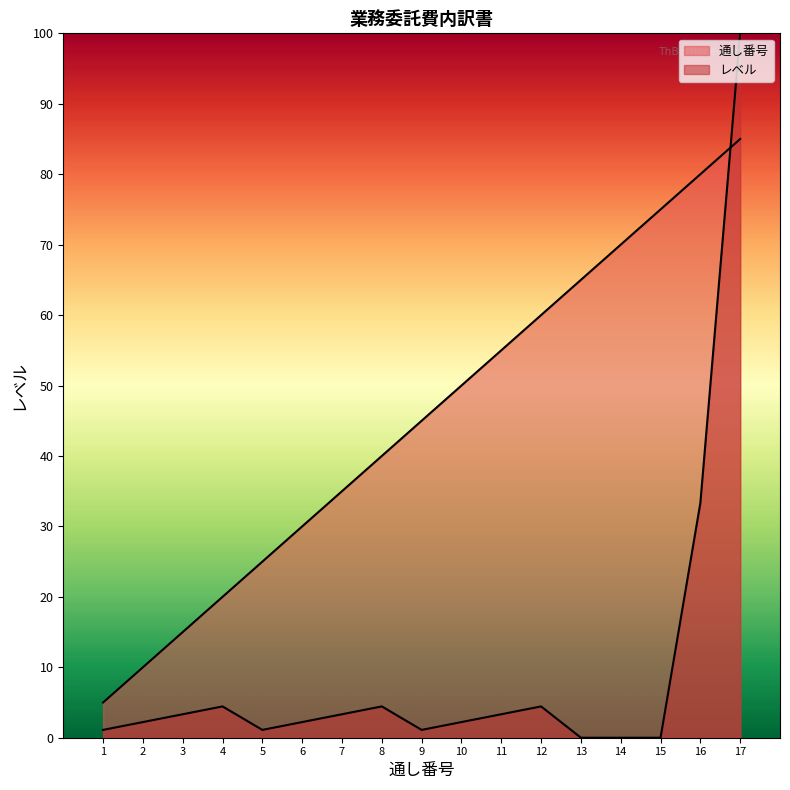

Is the value of 通し番号 at 10 greater than the value of レベル at 10?

Yes